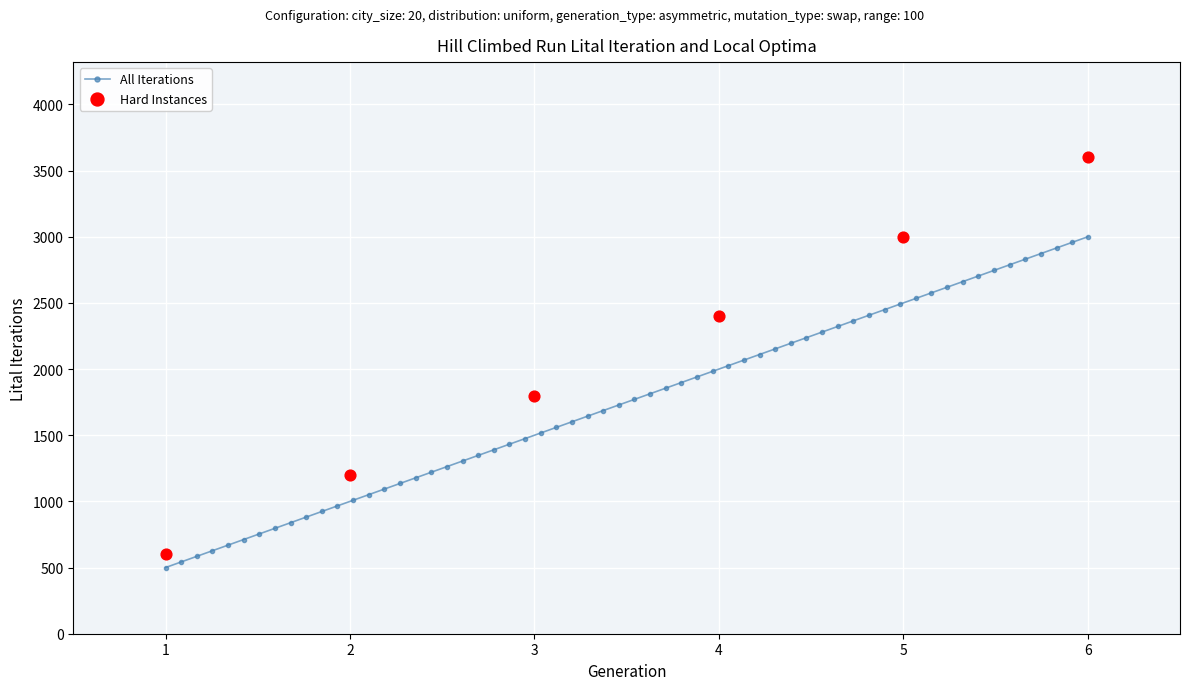

Approximately how many times larger is the value at 5 compared to 4?

1.2